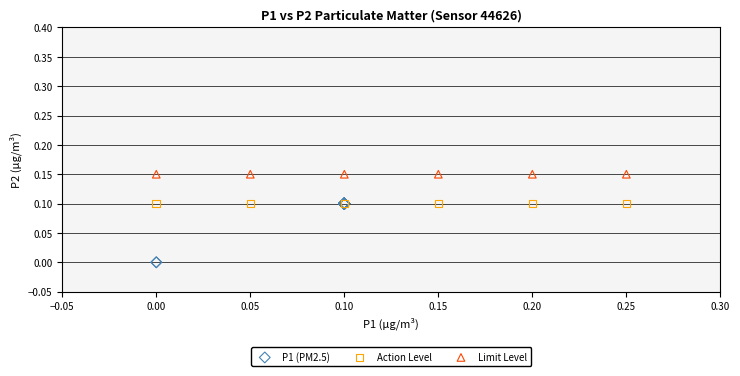

Which series contains the lowest Y value?

P1 (PM2.5)